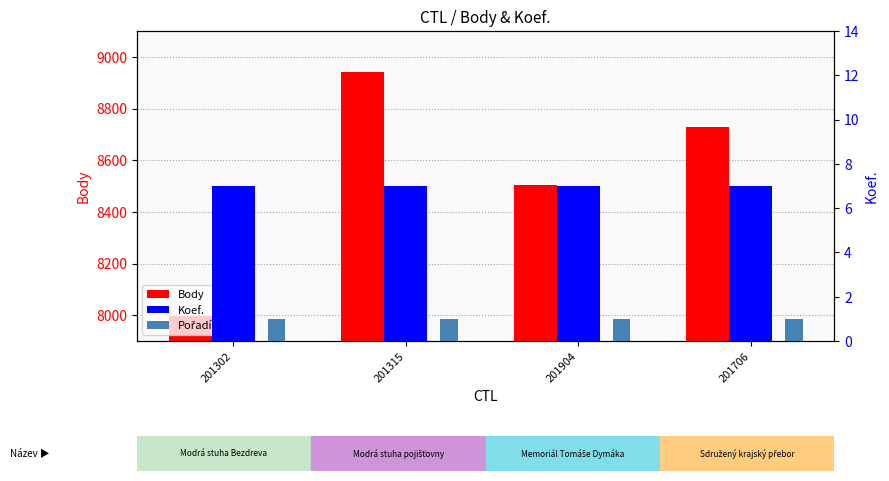

Reading left to right, what are all the values shown in this chart?

Body: 201302=7997	201315=8940	201904=8505	201706=8730
Koef.: 201302=7	201315=7	201904=7	201706=7
Pořadí: 201302=1	201315=1	201904=1	201706=1